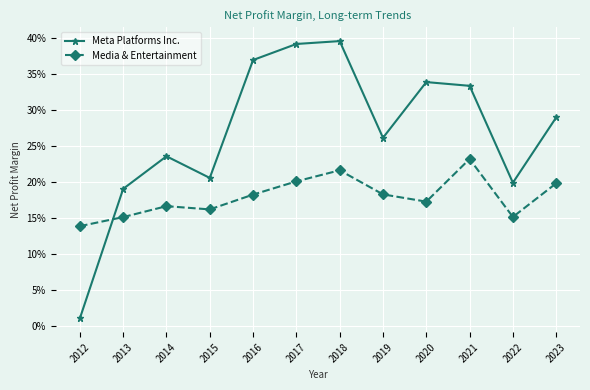

The Media & Entertainment series shows 0.1 at 2018. True or false?

False